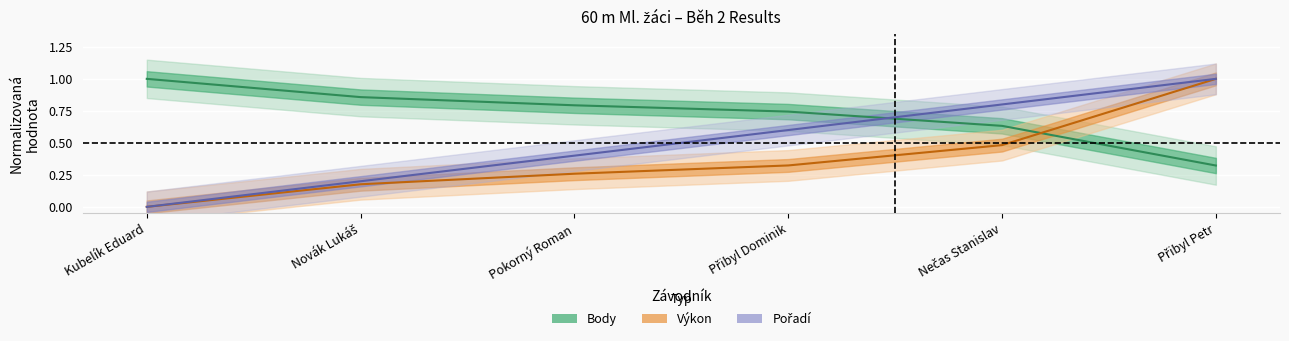

What is the label of the 5th point from the right?

Novák Lukáš